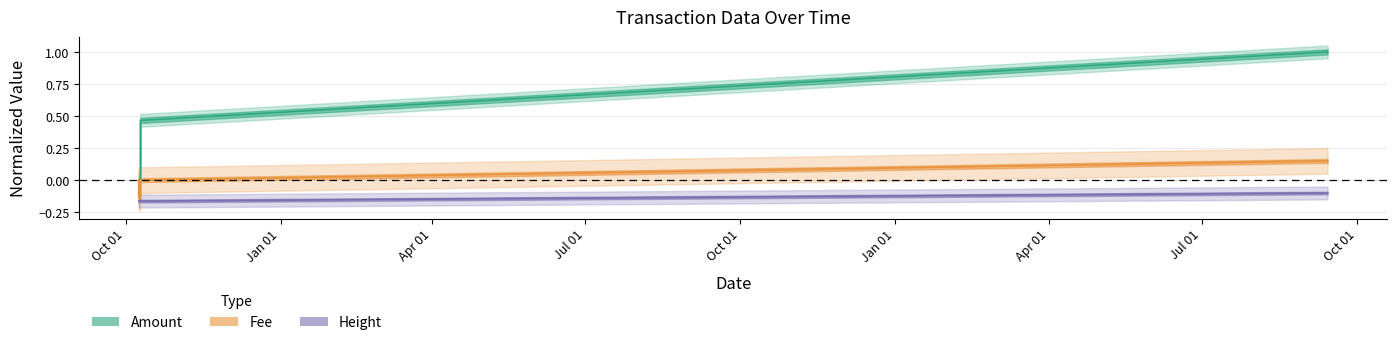

True or false: Amount has a value of 0.0 at 2018-10-08 19:14:21.

True